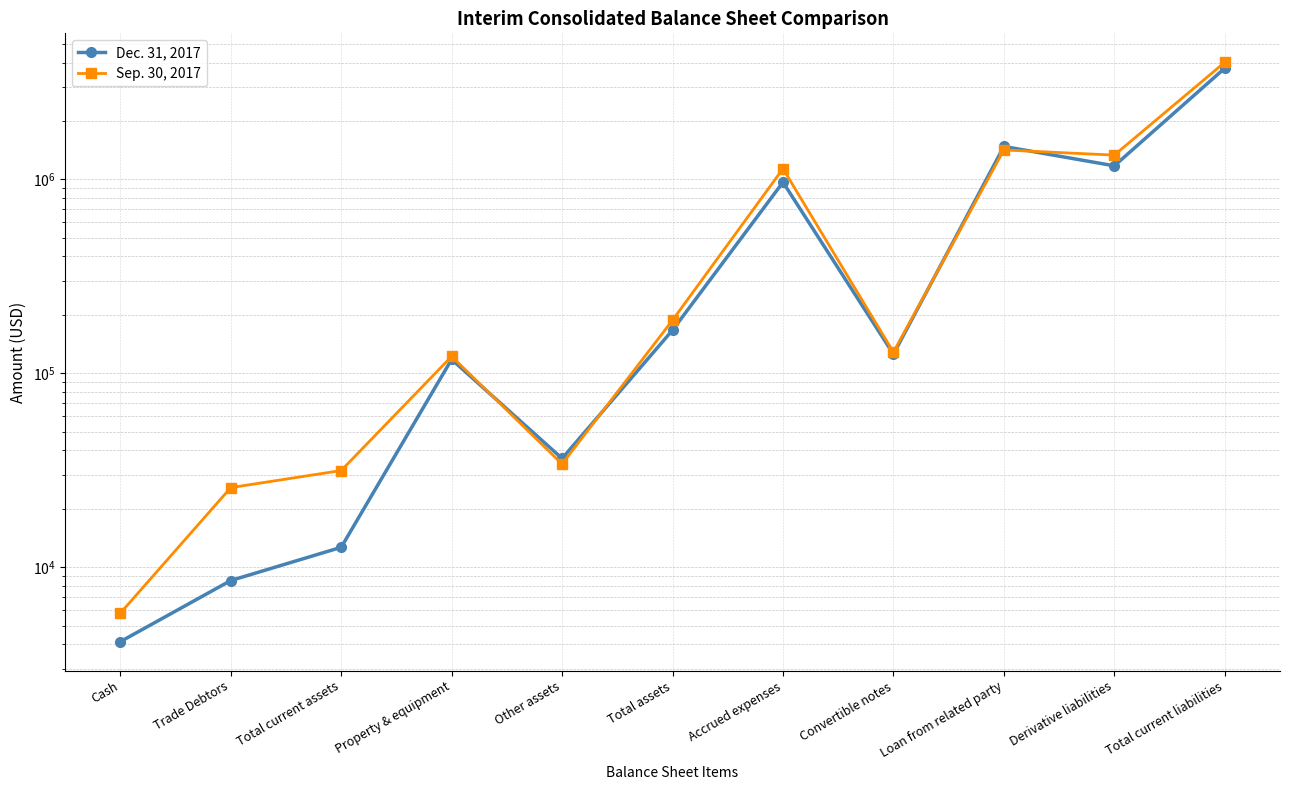

Is the value of Dec. 31, 2017 at Property & equipment greater than the value of Sep. 30, 2017 at Accrued expenses?

No